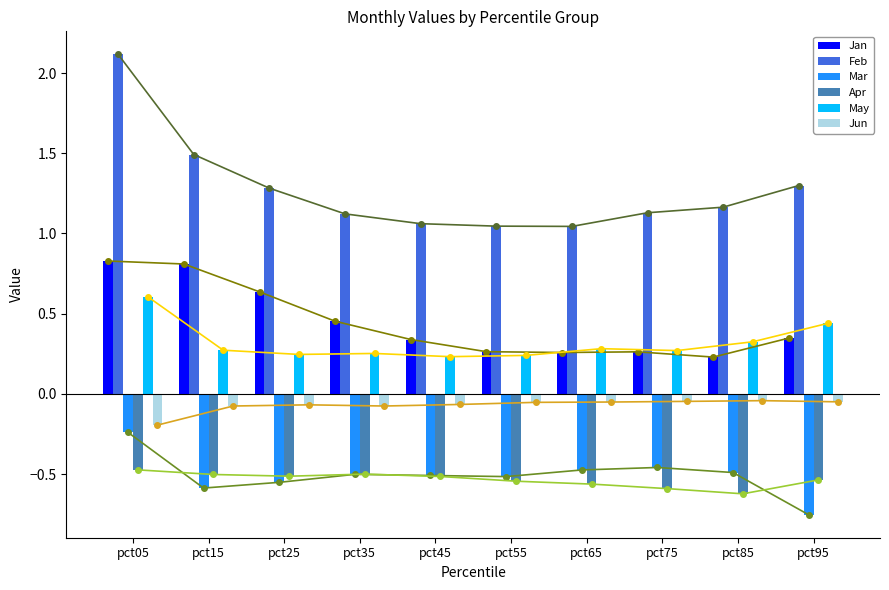

At how many categories does at least one series exceed 1?

10